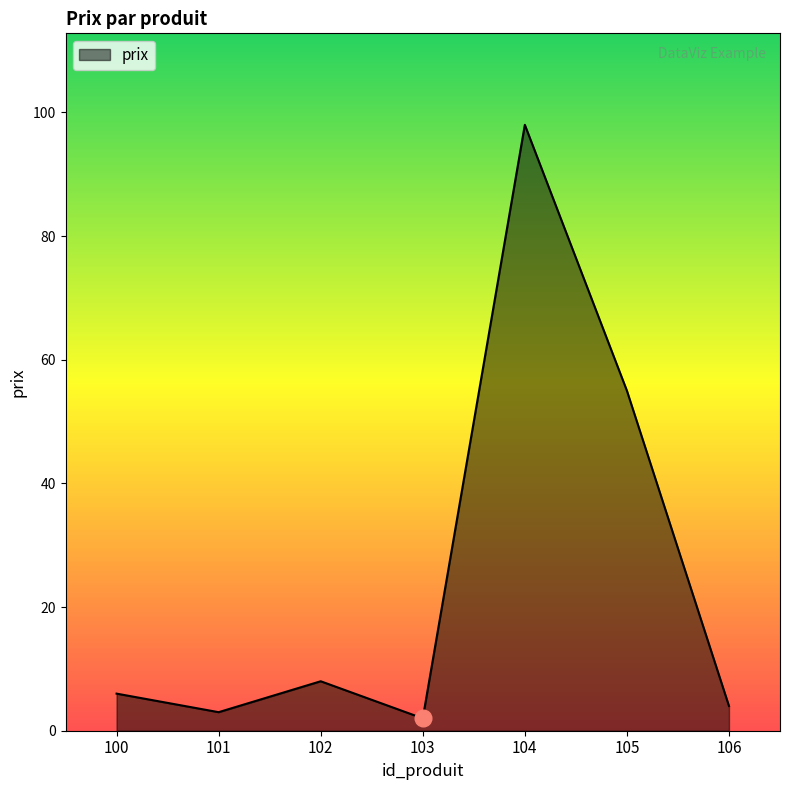

Where is the data nearest to the value 50?

105